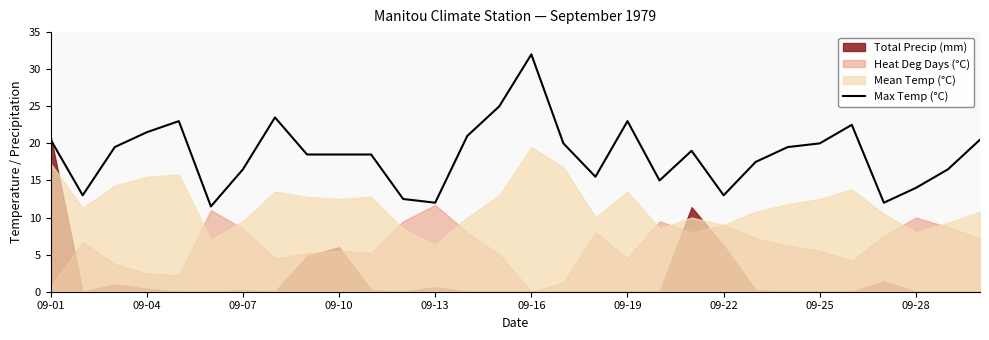

What is the maximum value for Max Temp (°C)?

32.0